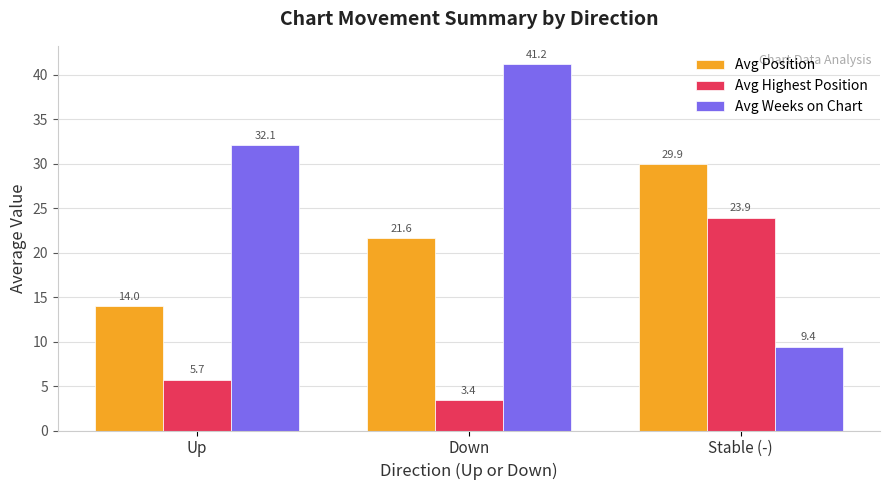

Which label corresponds to the smallest value in the chart?

Down